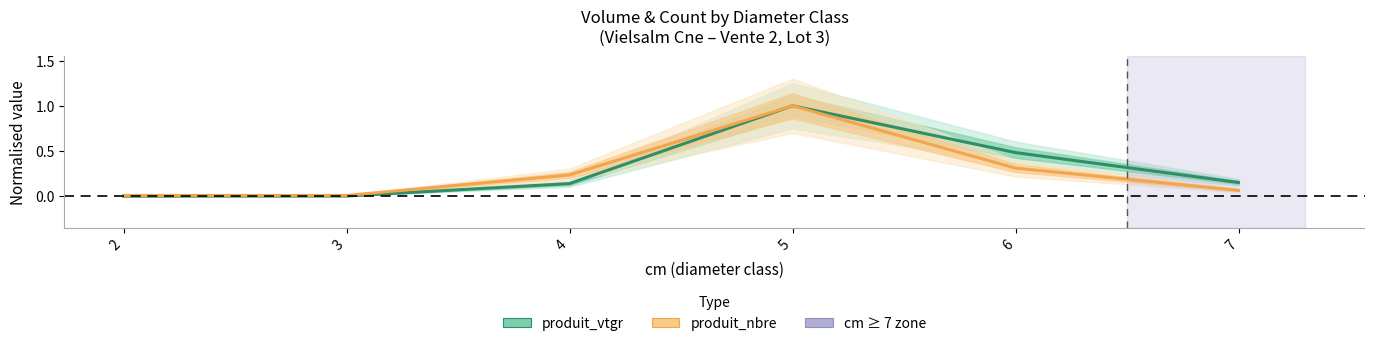

What is the value of the produit_nbre (normalised) point at the 4th from the left?

1.0